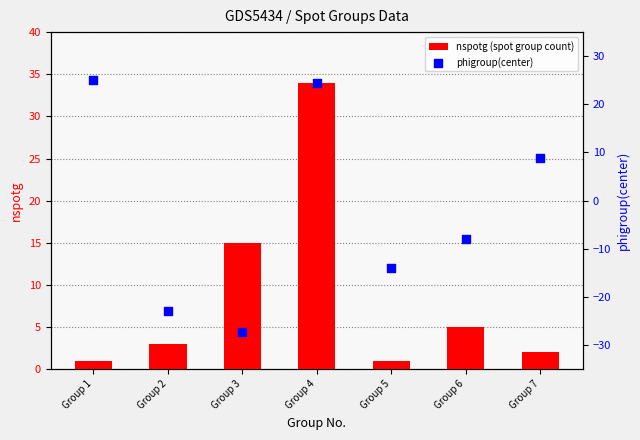

Which series contains the highest Y value?

nspotg (spot group count)